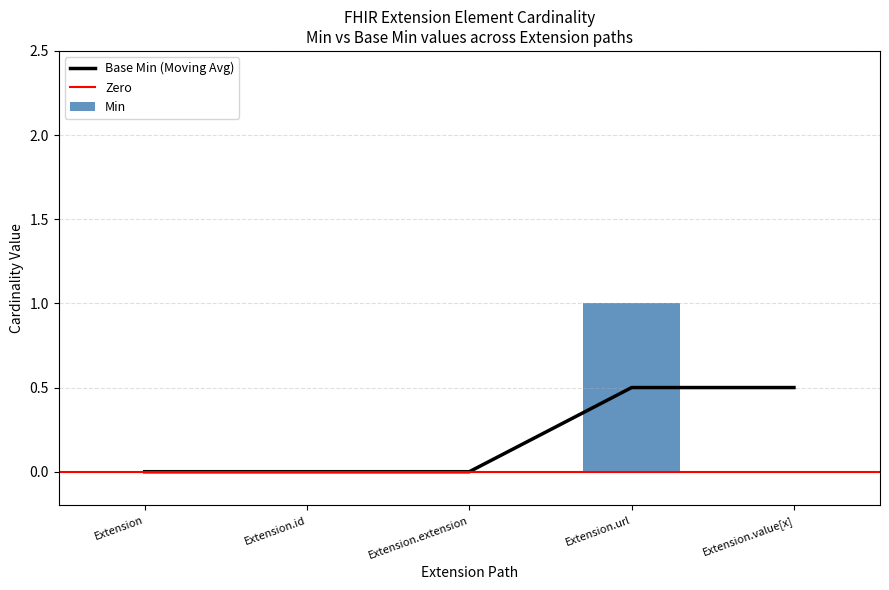

What is the change in value from Extension.url to Extension.value[x]?

-1